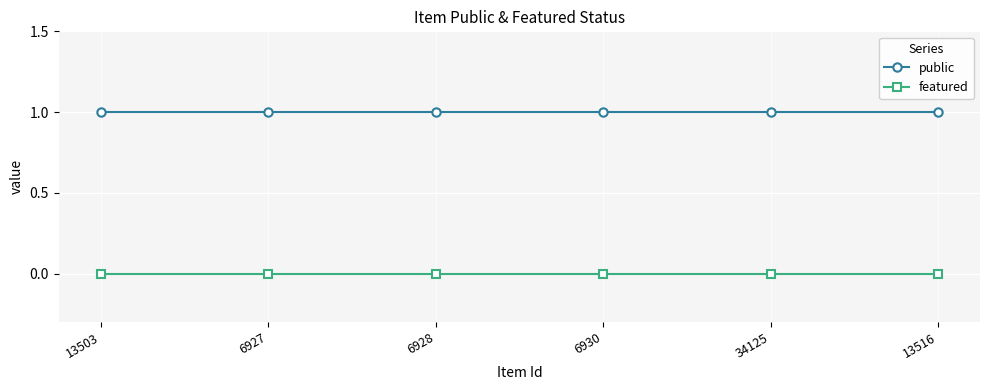

What is the approximate value of public at 6930?

1